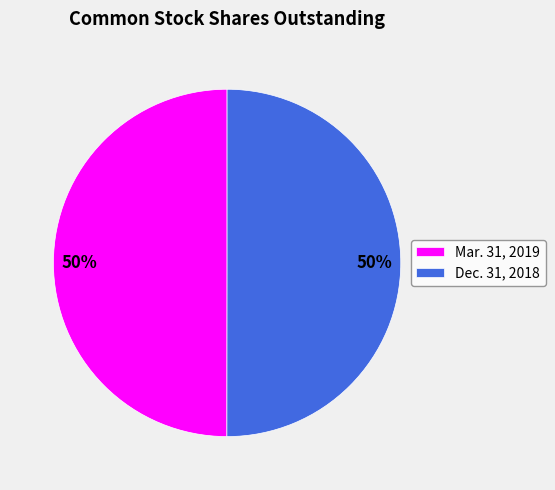

True or false: Mar. 31, 2019 accounts for 50% of the total.

True